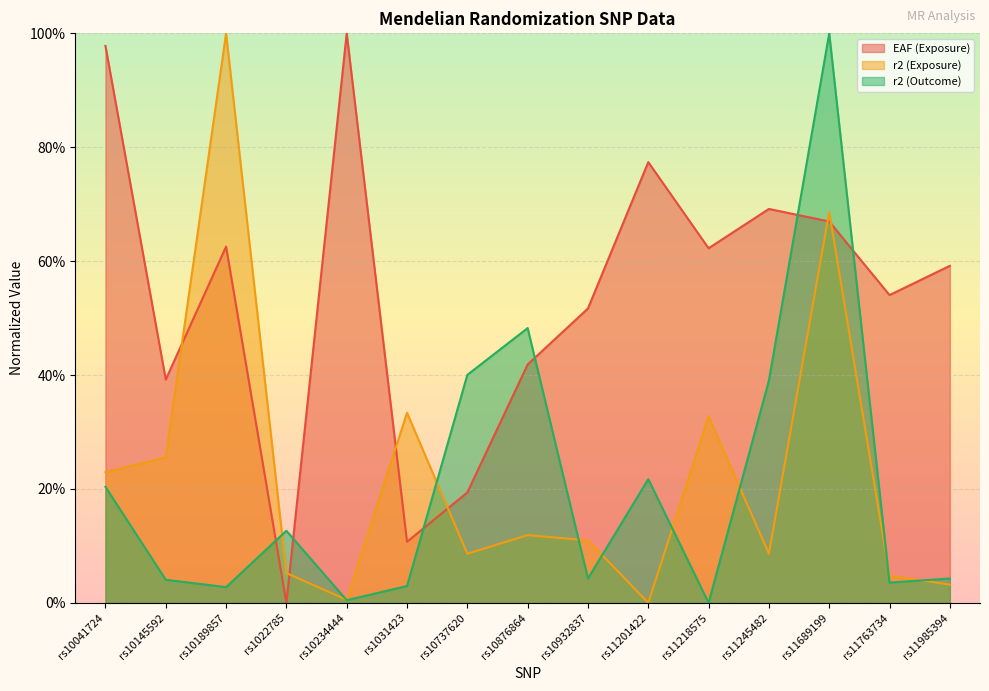

Which series has the largest total across all categories?

EAF (Exposure)